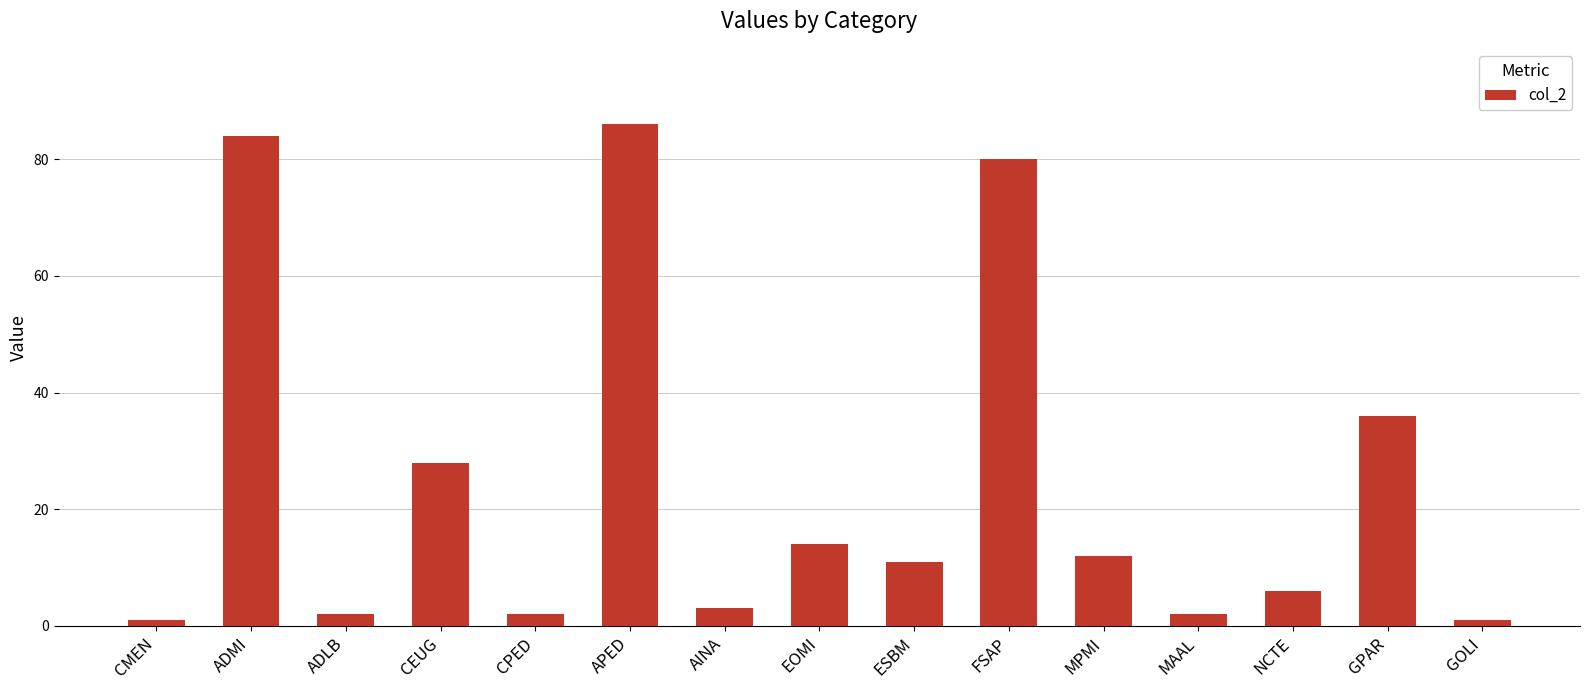

Reading left to right, list all the values displayed in this chart.

1	84	2	28	2	86	3	14	11	80	12	2	6	36	1